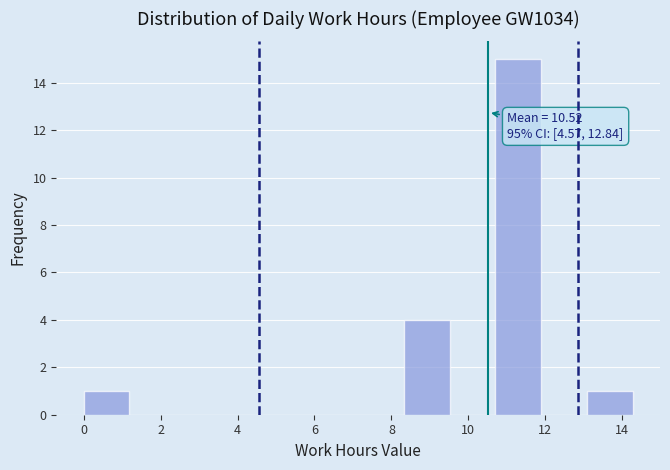

Over which range of the x-axis is the bar tallest?

10.8 to 11.8